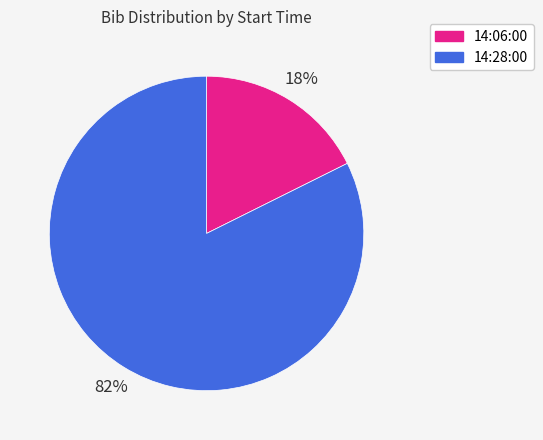

Do 14:28:00 and 14:06:00 together represent more than half of the pie?

Yes